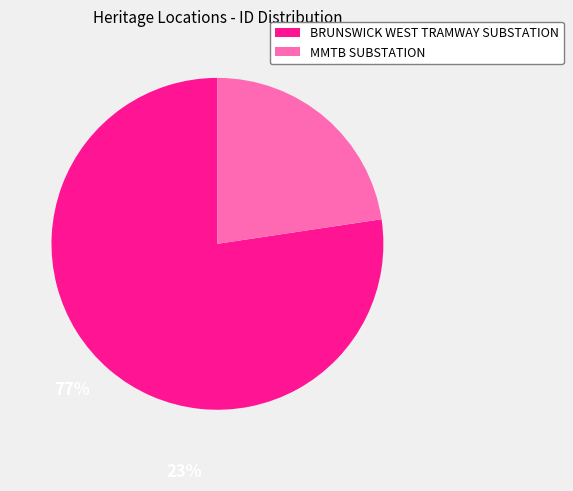

Rank the categories by value from highest to lowest.

BRUNSWICK WEST TRAMWAY SUBSTATION, MMTB SUBSTATION